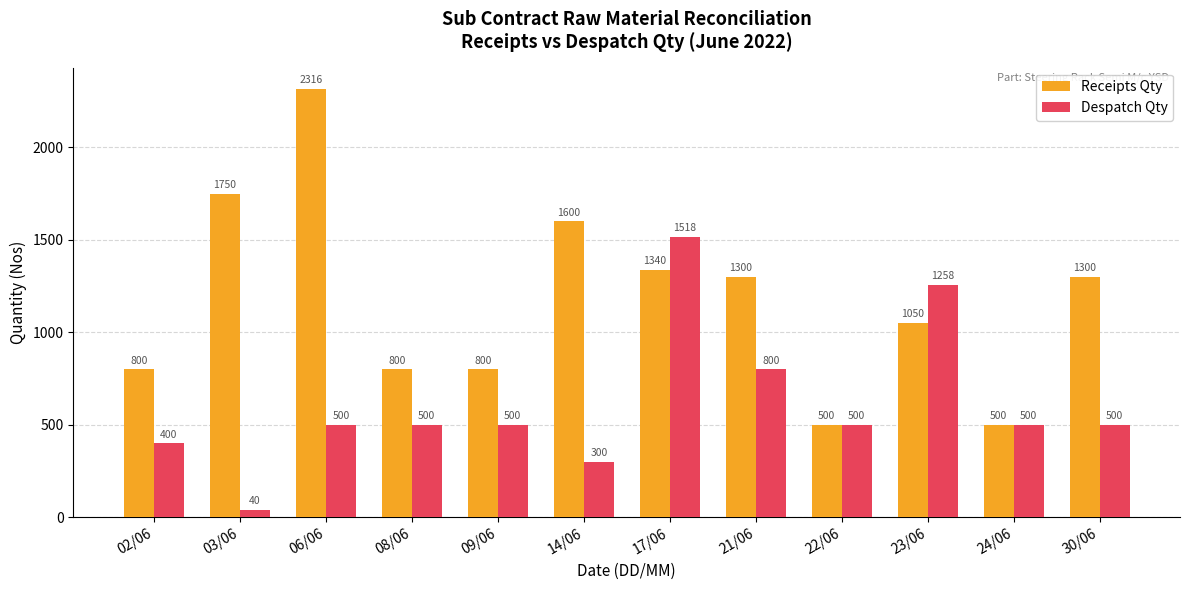

What is the greatest value displayed?

2316